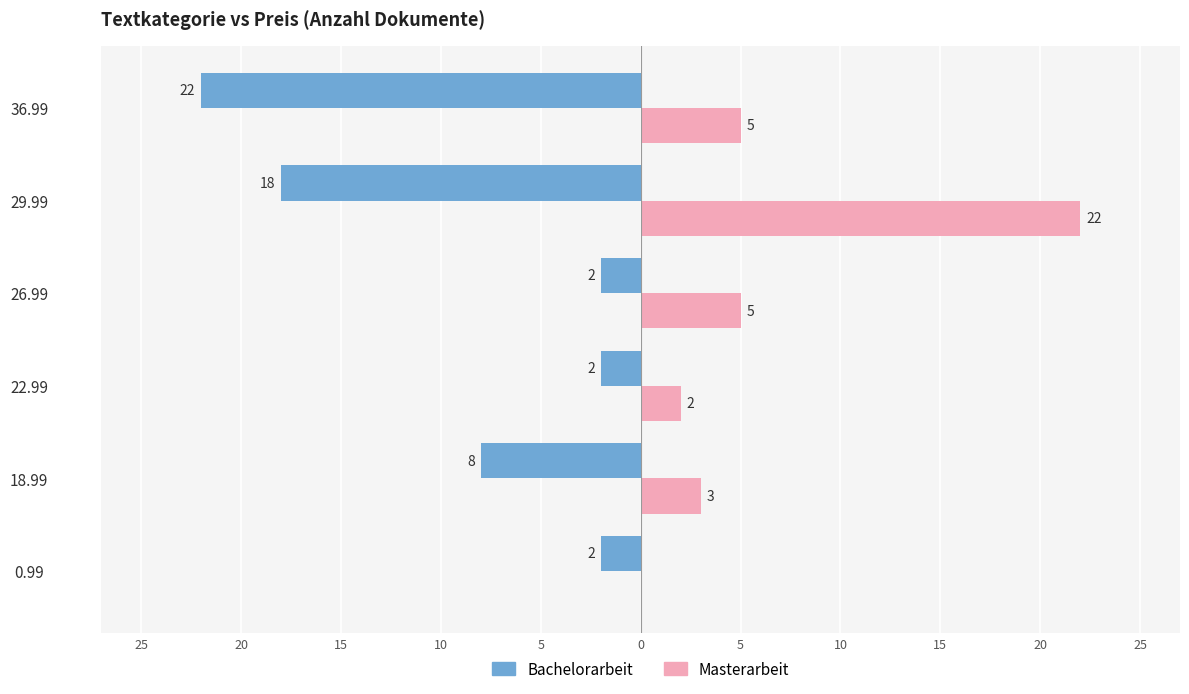

What is the greatest value displayed?

22